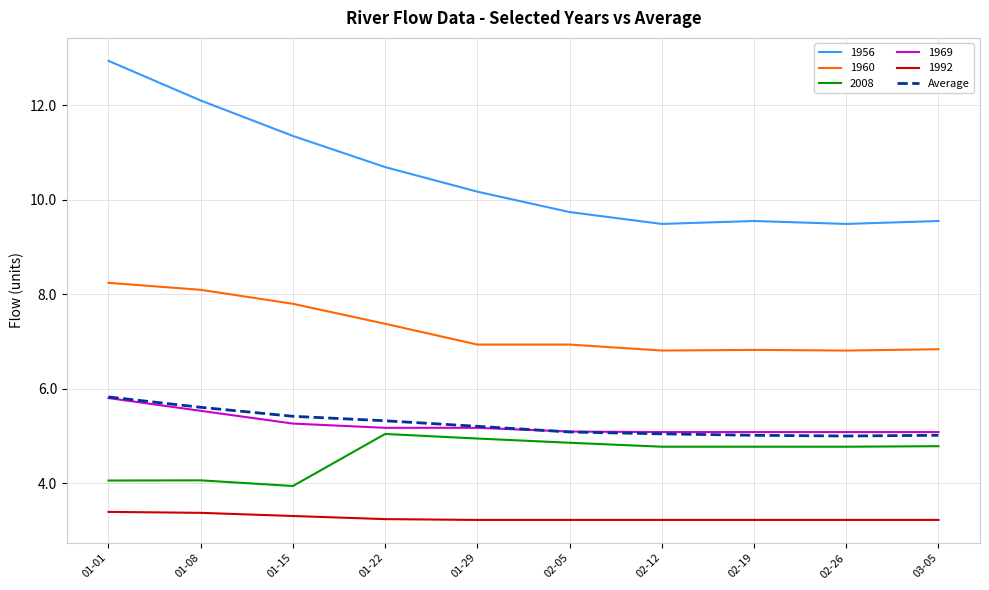

What position from the right is 02-12?

4